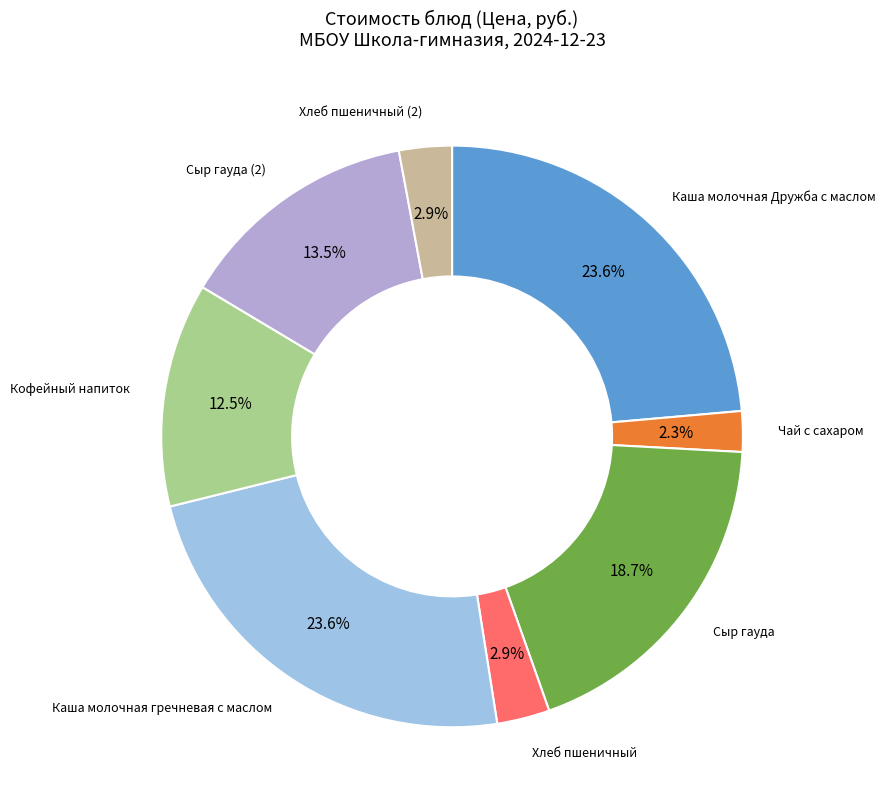

How many slices are in this pie chart?

8